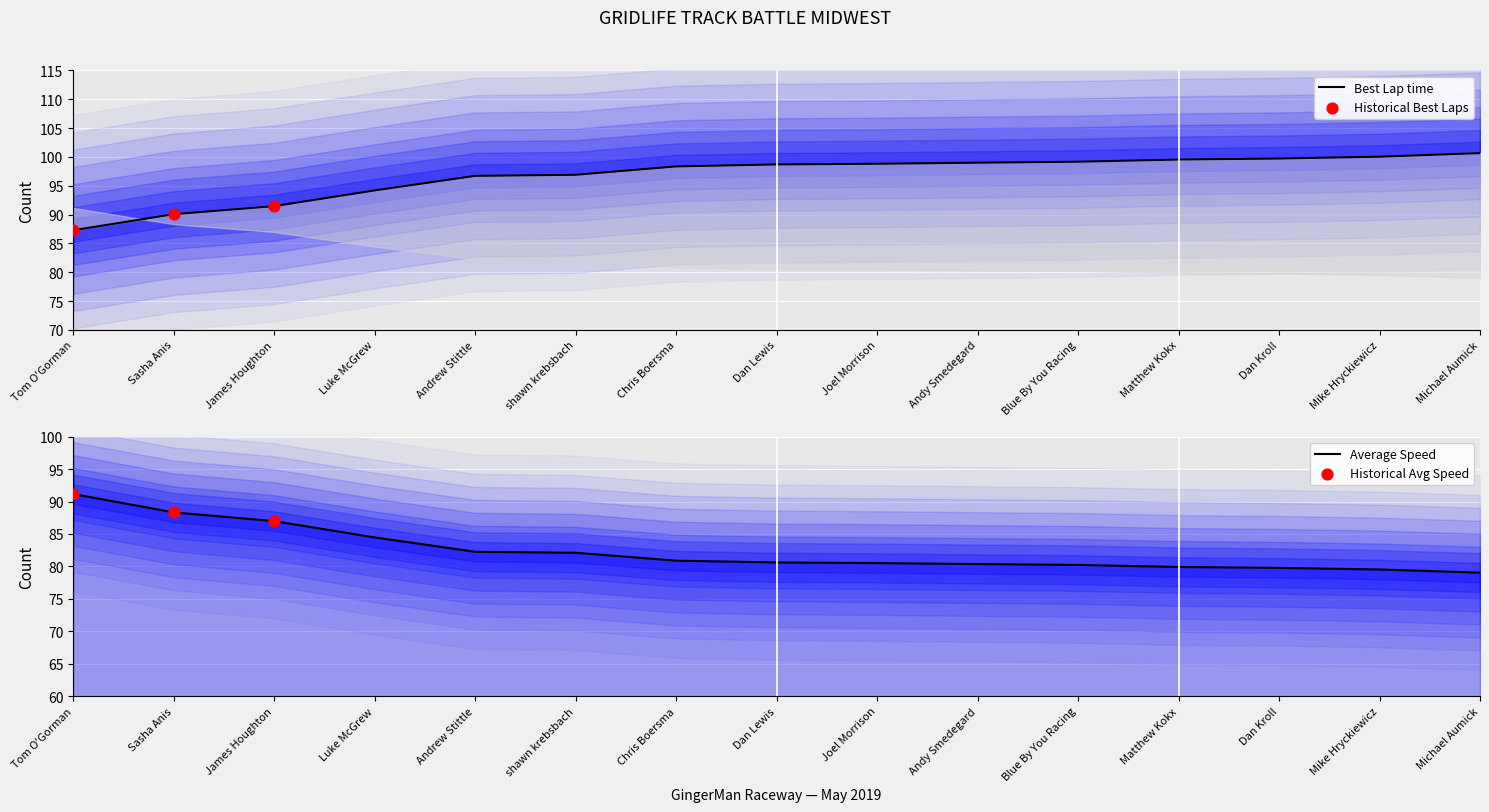

Which series reaches the maximum Y coordinate?

Best Lap time